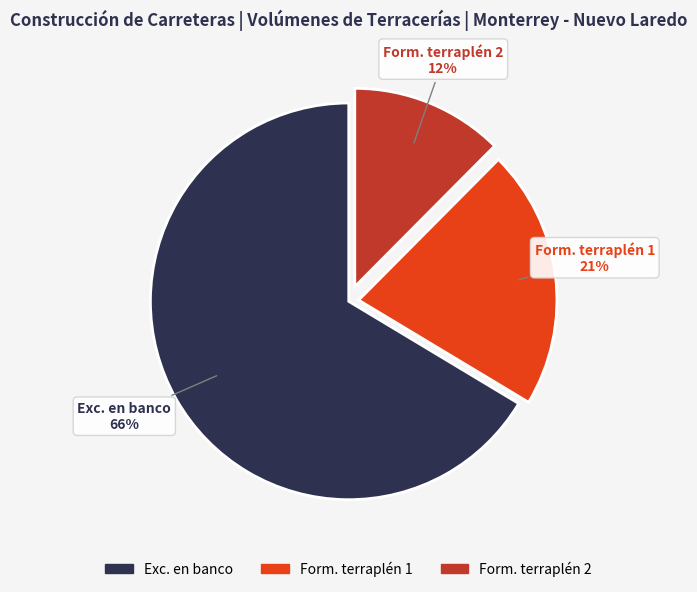

To the nearest percent, what is the average slice percentage?

33%